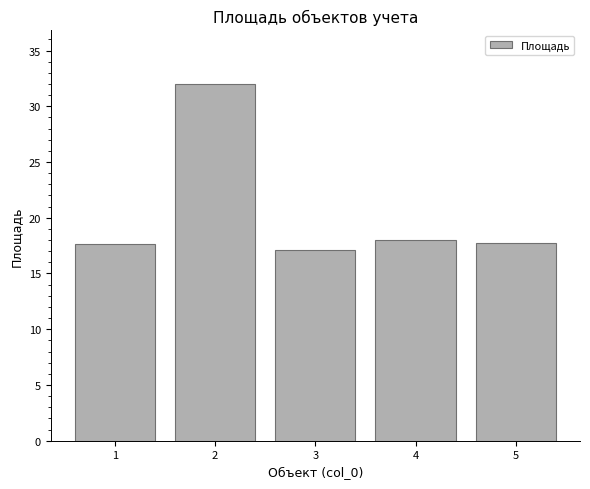

The value at 5 is 17.7. True or false?

True